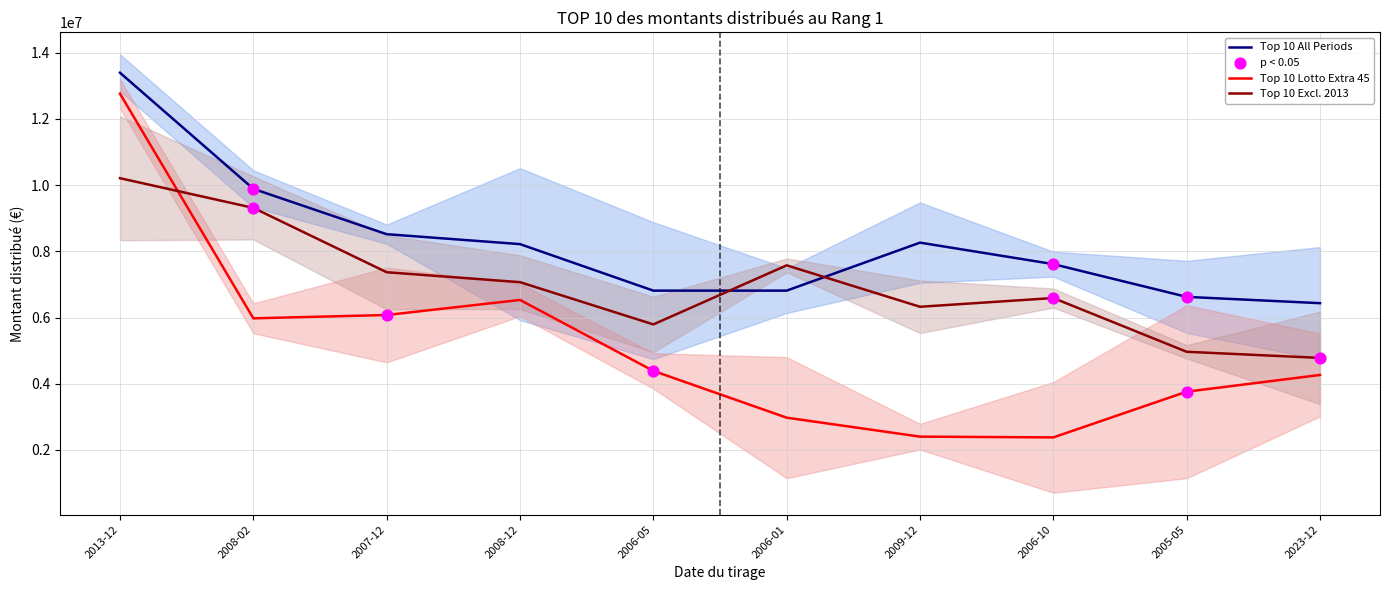

Which series has the largest total across all categories?

Top 10 All Periods